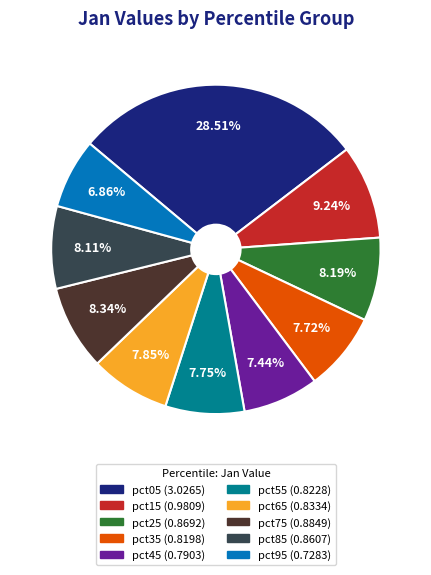

Which has a higher value, pct95 or pct75?

pct75